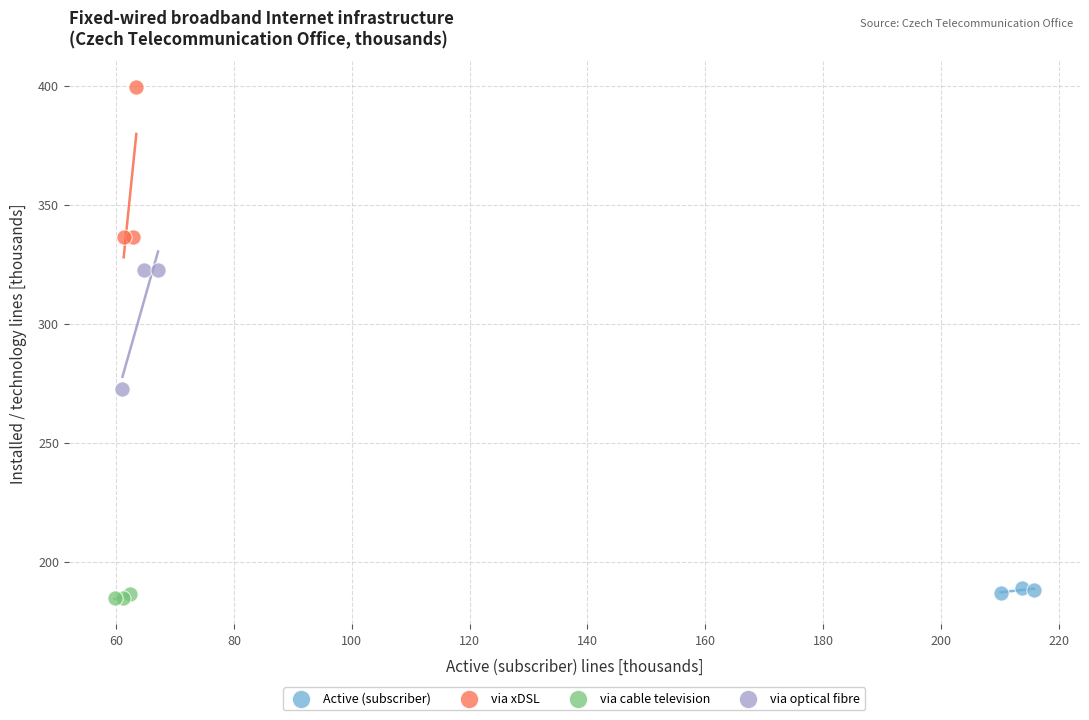

What are all the series names shown in the legend?

Active (subscriber), via xDSL, via cable television, via optical fibre